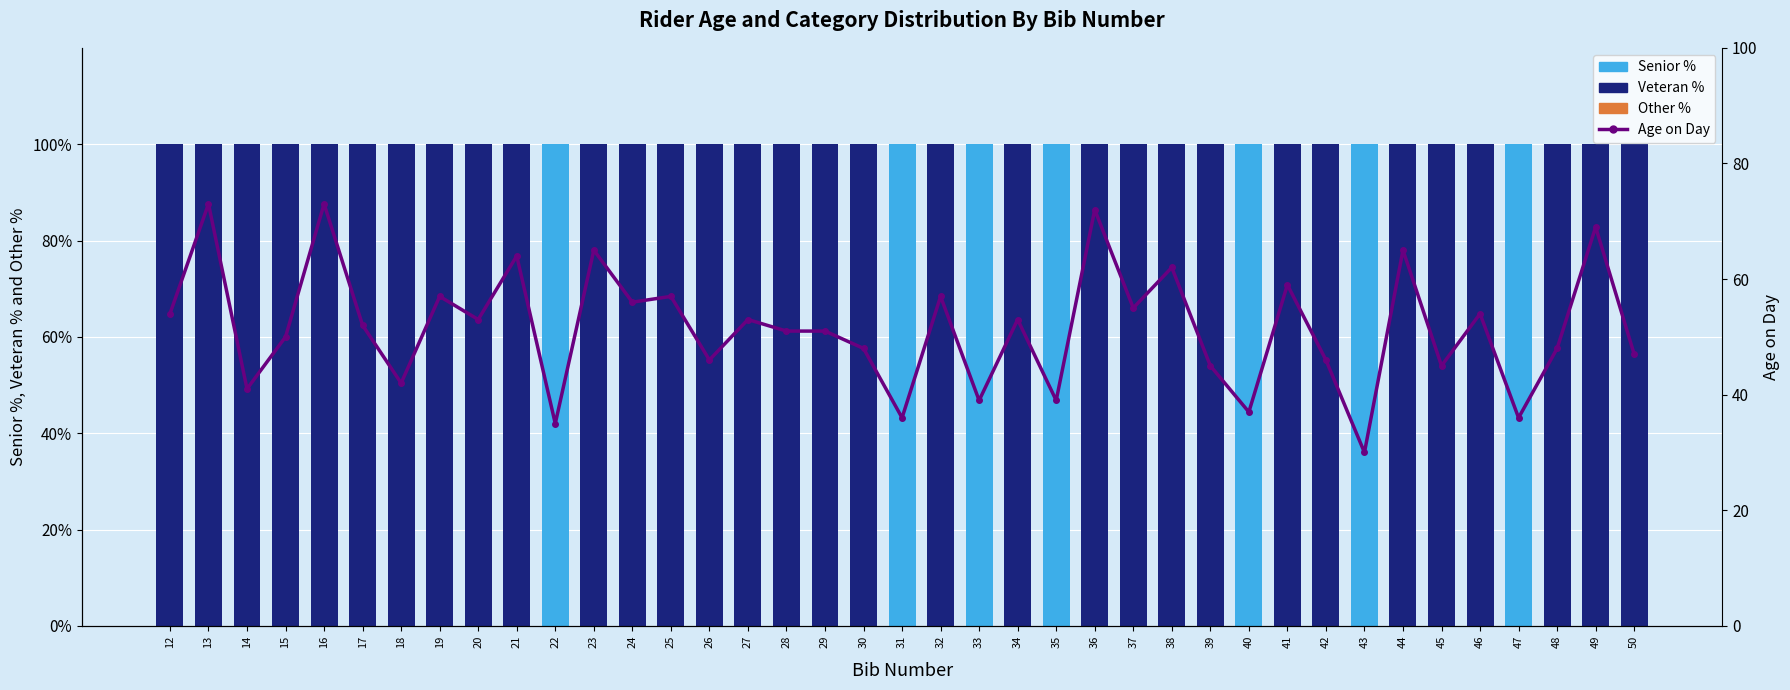

Rank the categories by Veteran % value from highest to lowest.

12, 13, 14, 15, 16, 17, 18, 19, 20, 21, 23, 24, 25, 26, 27, 28, 29, 30, 32, 34, 36, 37, 38, 39, 41, 42, 44, 45, 46, 48, 49, 50, 22, 31, 33, 35, 40, 43, 47